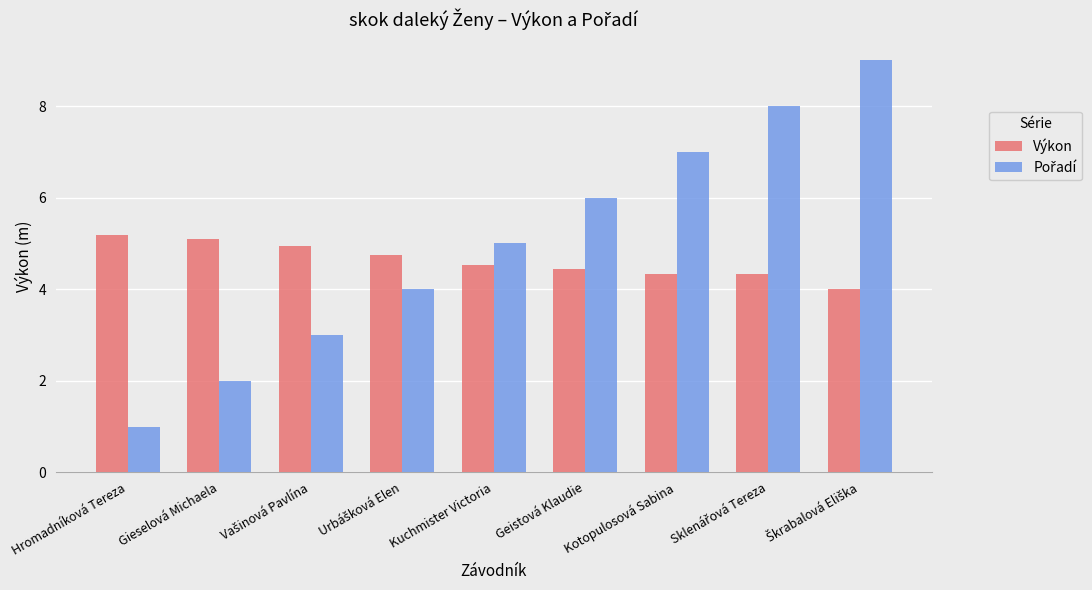

How many groups of bars are there?

9